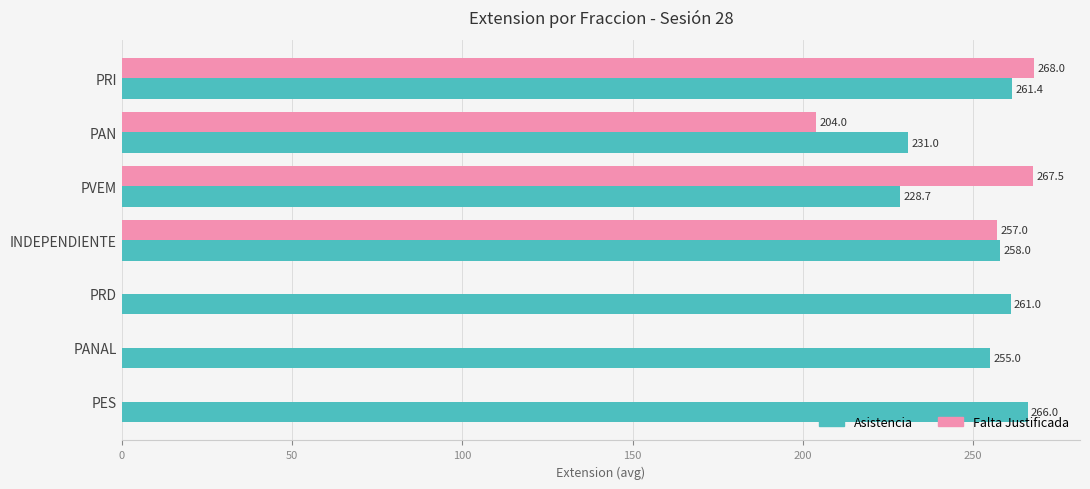

What is the maximum value for Falta Justificada?

268.0